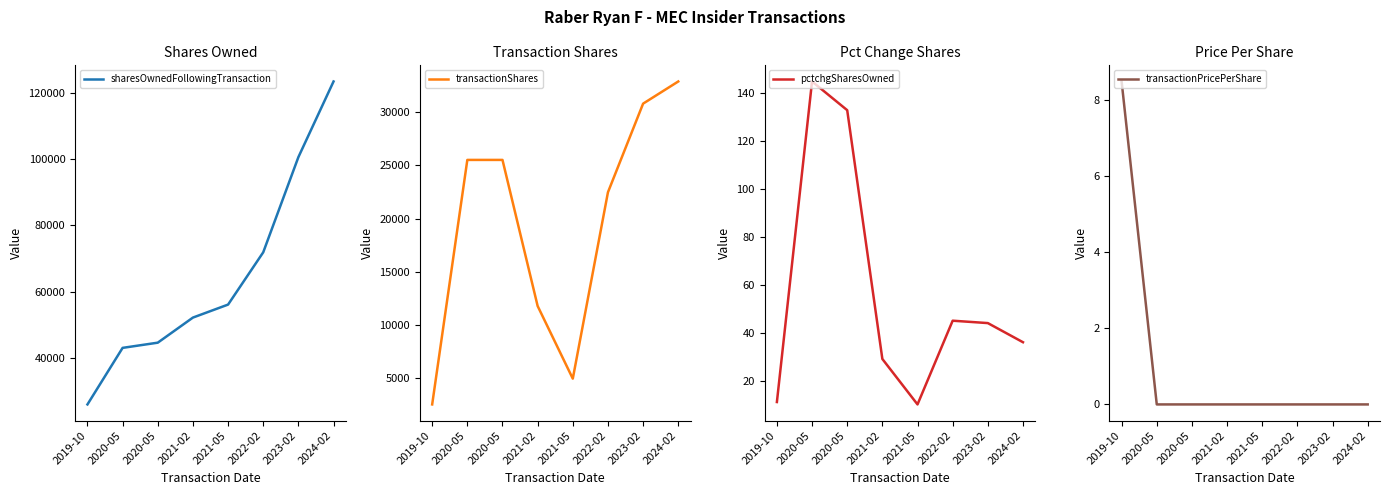

Reading right to left, what are all the values shown in this chart?

sharesOwnedFollowingTransaction: 2024-02=123340.0	2023-02=100562.0	2022-02=71906.0	2021-05=56164.0	2021-02=52252.0	2020-05=44696.0	2020-05=43130.0	2019-10=26103.0
transactionShares: 2024-02=32899.0	2023-02=30814.0	2022-02=22470.0	2021-05=4926.0	2021-02=11763.0	2020-05=25516.0	2020-05=25516.0	2019-10=2500.0
pctchgSharesOwned: 2024-02=36.0	2023-02=44.0	2022-02=45.0	2021-05=10.0	2021-02=29.0	2020-05=133.0	2020-05=145.0	2019-10=11.0
transactionPricePerShare: 2024-02=0.0	2023-02=0.0	2022-02=0.0	2021-05=0.0	2021-02=0.0	2020-05=0.0	2020-05=0.0	2019-10=8.5